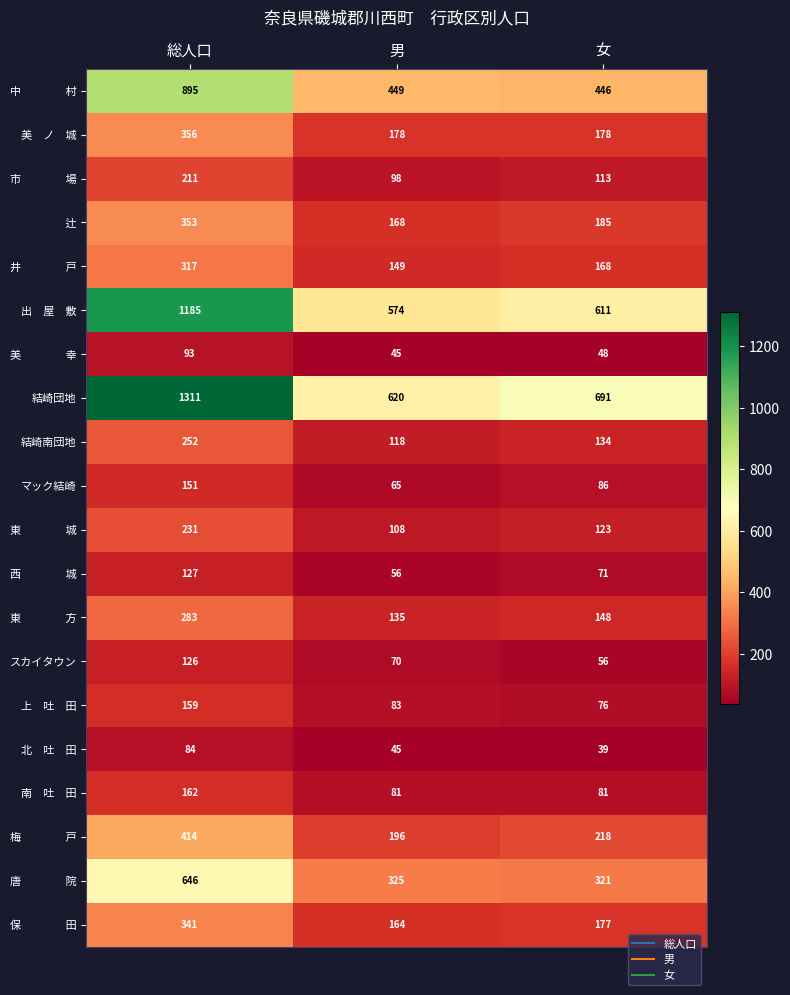

Which series has the largest range (max minus min)?

結崎団地